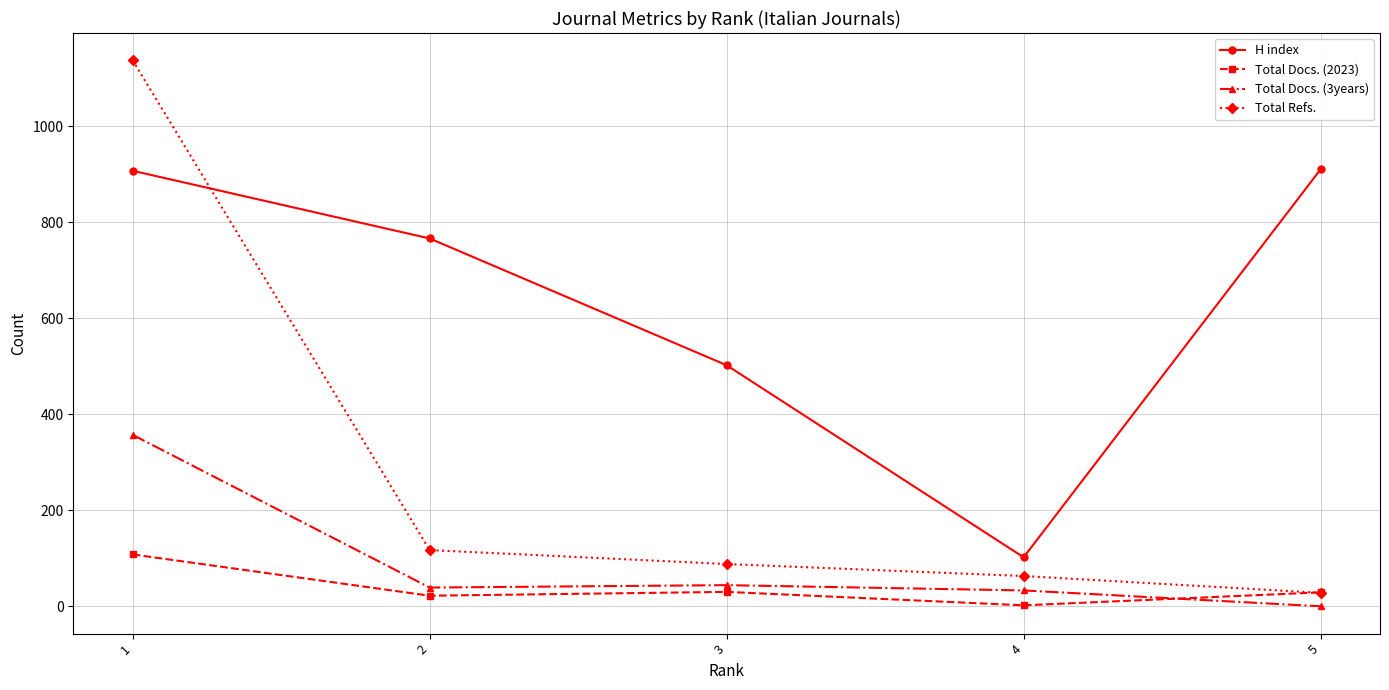

How many lines are shown in the chart?

4